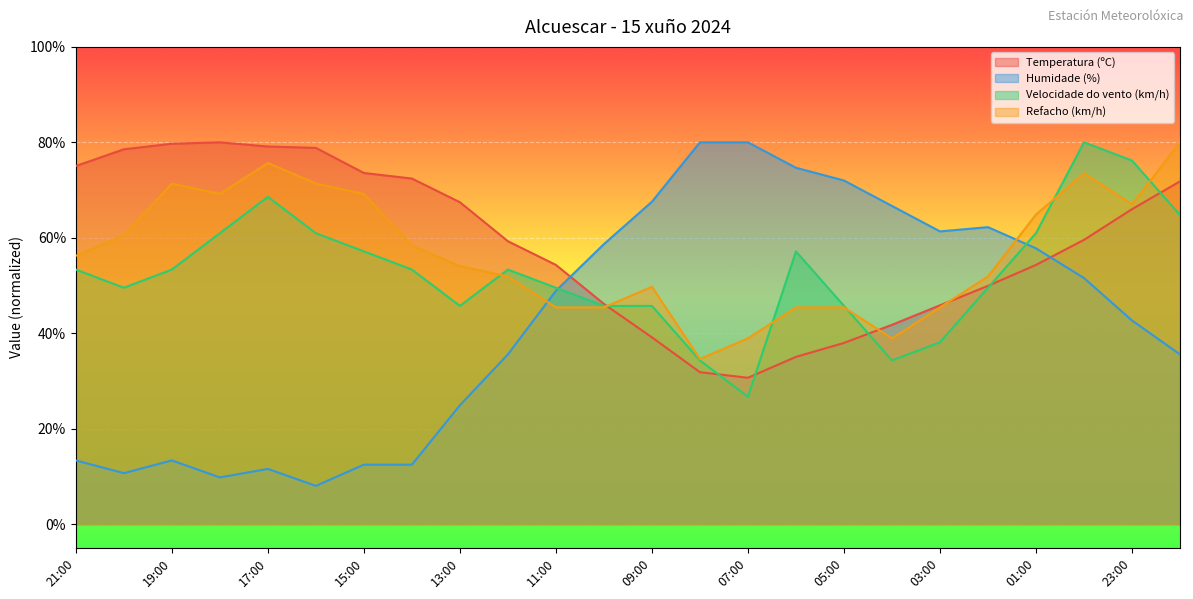

What is the approximate value of Refacho (km/h) at 23:00?

67.0